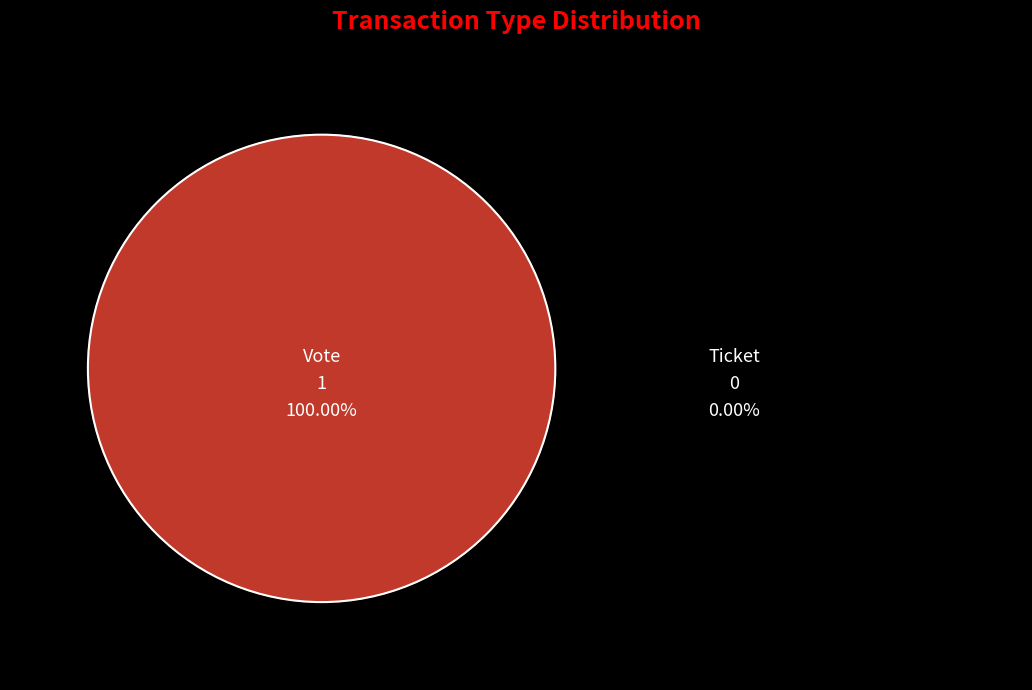

To the nearest percent, what portion does Vote represent?

100%